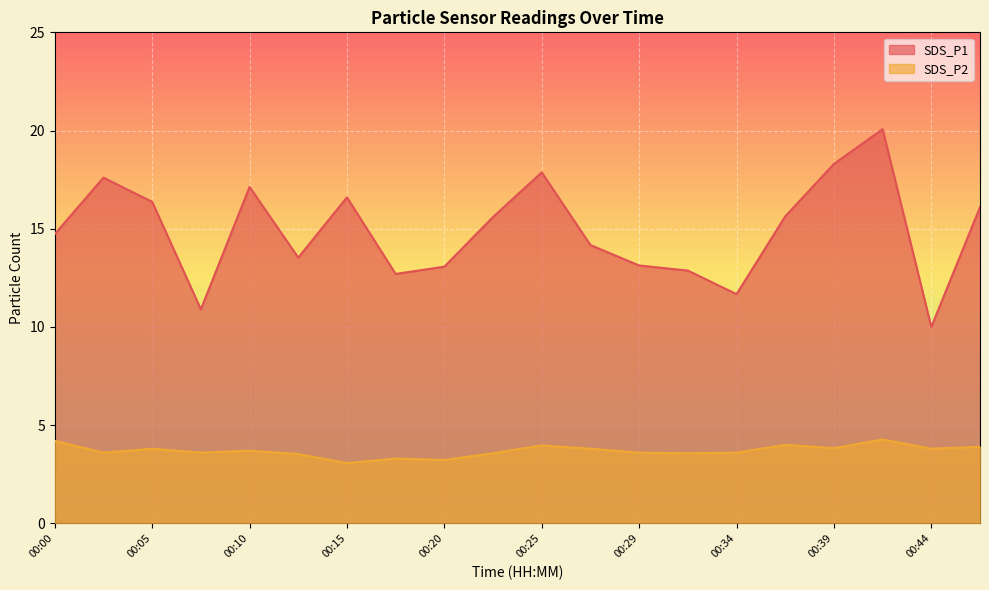

True or false: SDS_P2 and SDS_P1 intersect in this chart.

False